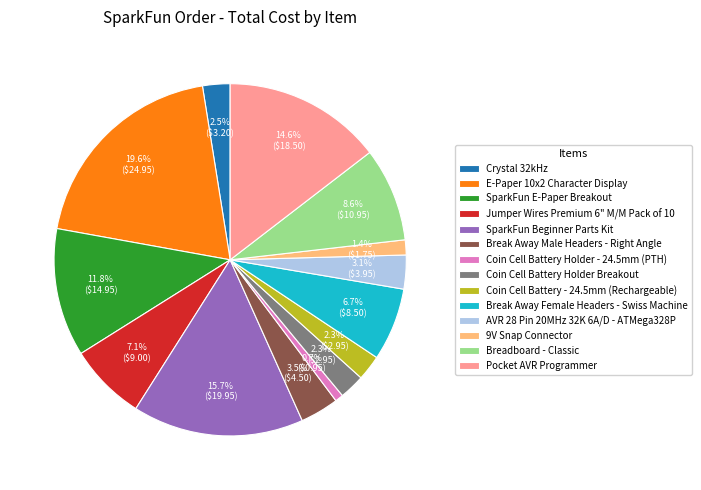

What percentage is the Coin Cell Battery Holder Breakout slice, to the nearest percent?

2%